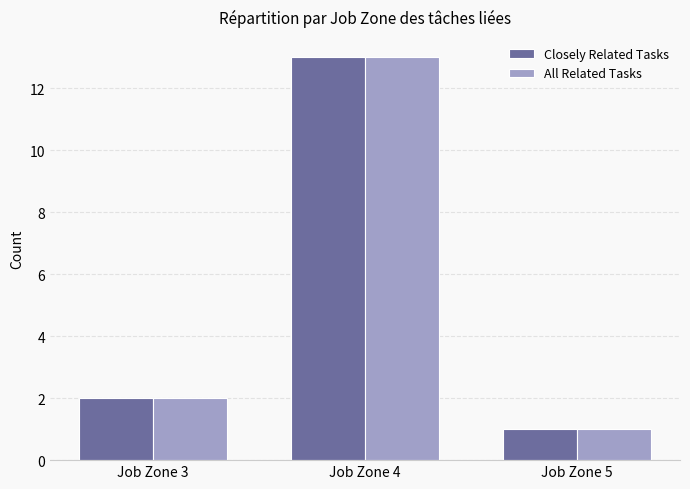

The All Related Tasks series shows 2 at Job Zone 3. True or false?

True